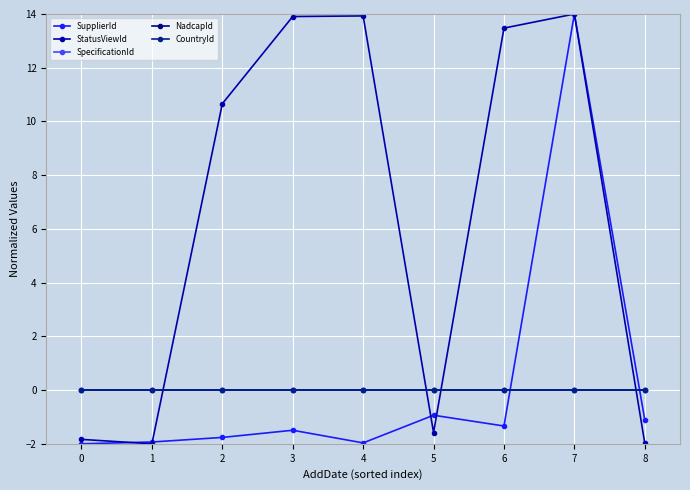

True or false: SupplierId and SpecificationId intersect in this chart.

True